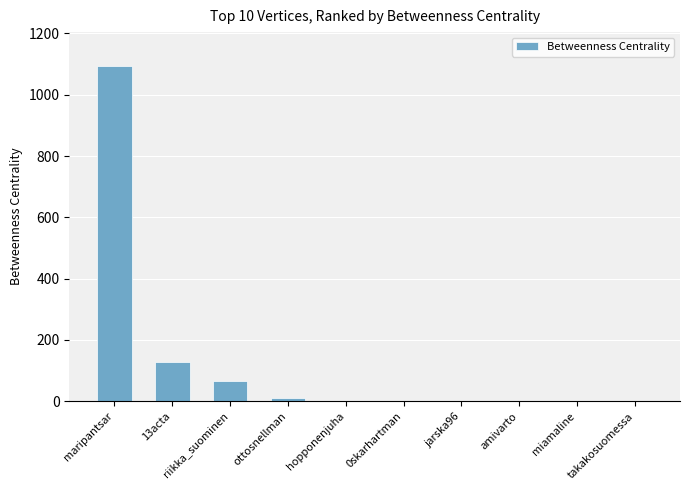

How many categories are shown in the chart?

10